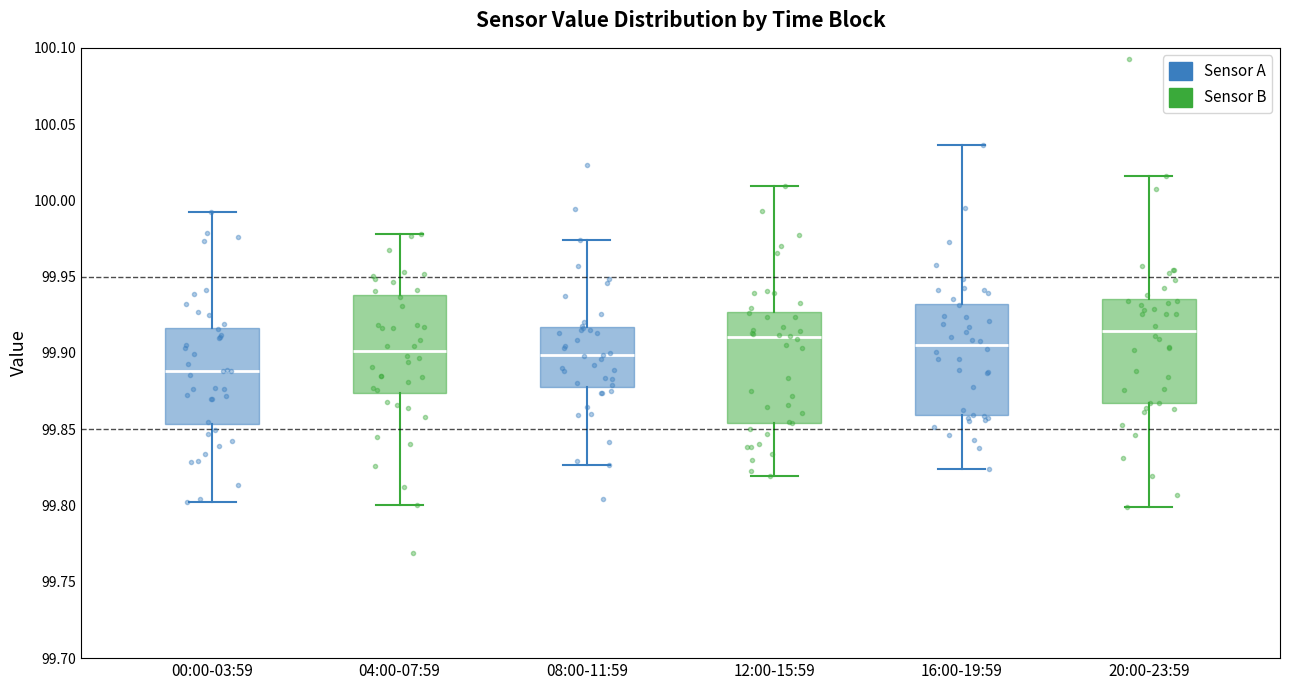

Where does the upper whisker of the box for 04:00-07:59 end on the y-axis? The values are not printed on the chart, so give them approximately, as read against the axis.

99.980